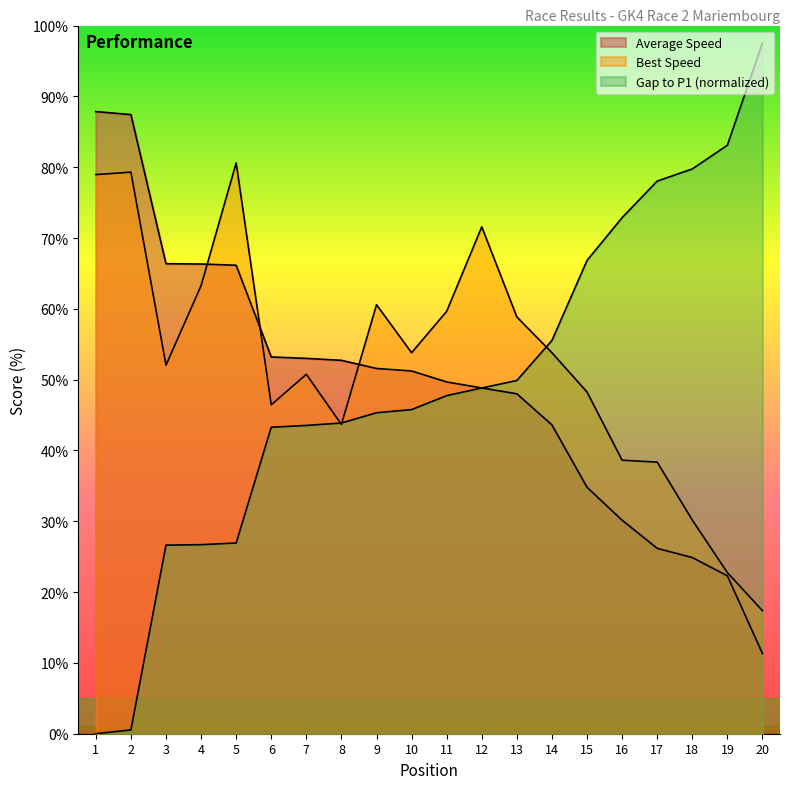

Reading right to left, list all the values displayed in this chart.

Best Speed: 20=17.4	19=22.7	18=30.2	17=38.4	16=38.6	15=48.3	14=53.8	13=58.8	12=71.6	11=59.6	10=53.8	9=60.6	8=43.7	7=50.8	6=46.5	5=80.6	4=63.3	3=52.0	2=79.3	1=79.0
Average Speed: 20=11.3	19=22.3	18=24.9	17=26.2	16=30.2	15=34.8	14=43.6	13=48.0	12=48.8	11=49.7	10=51.2	9=51.6	8=52.7	7=53.0	6=53.2	5=66.2	4=66.3	3=66.4	2=87.4	1=87.8
Gap to P1: 20=97.5	19=83.1	18=79.8	17=78.0	16=72.9	15=66.8	14=55.5	13=49.9	12=48.8	11=47.7	10=45.8	9=45.3	8=43.9	7=43.5	6=43.3	5=26.9	4=26.7	3=26.6	2=0.5	1=0.0